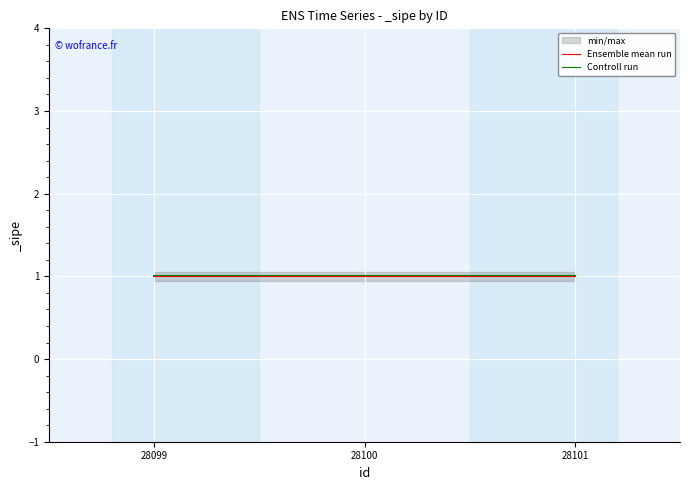

What are all the series names shown in the legend?

Ensemble mean run, Controll run